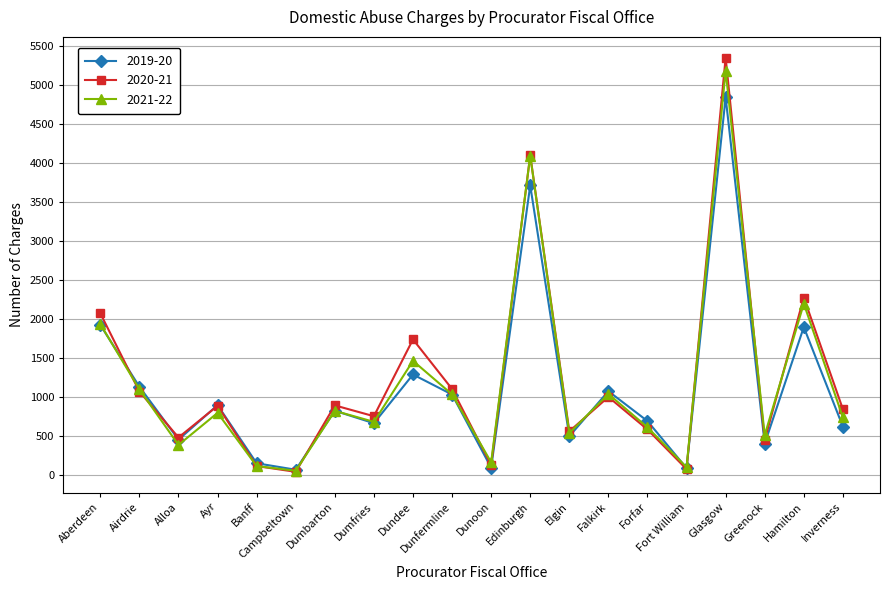

At which label is 2020-21 closest to 2692?

Hamilton